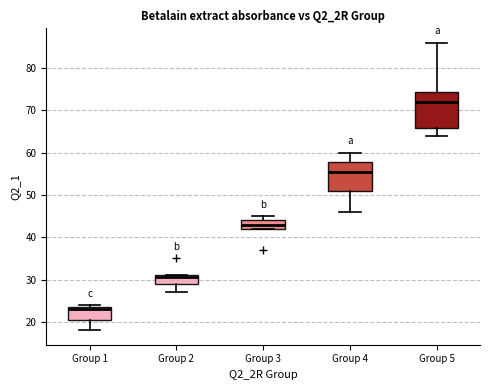

Which box is the tallest, from its lower edge to its upper edge?

Group 5